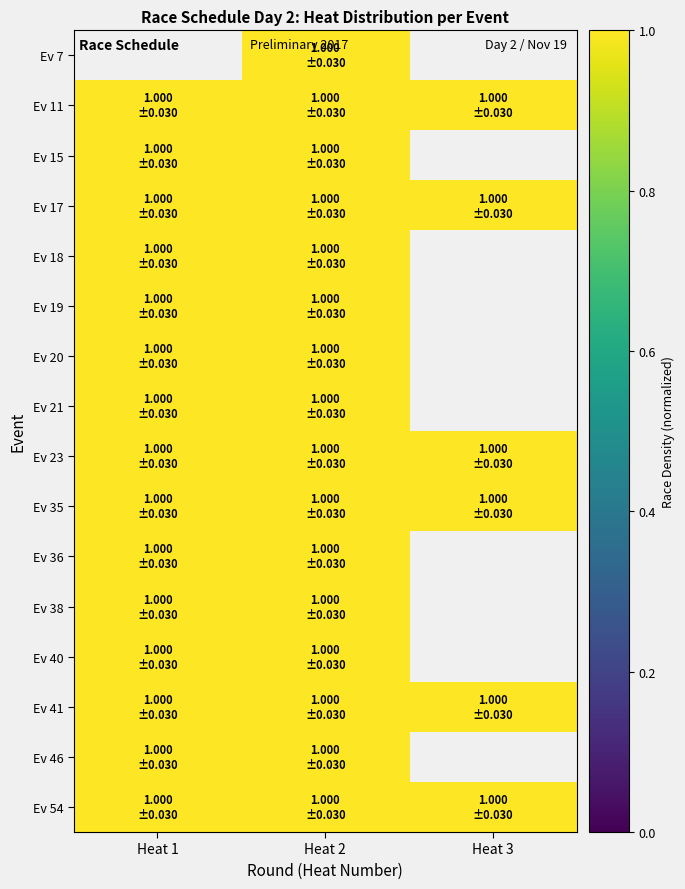

At which category is the sum across all series the highest?

Heat 2